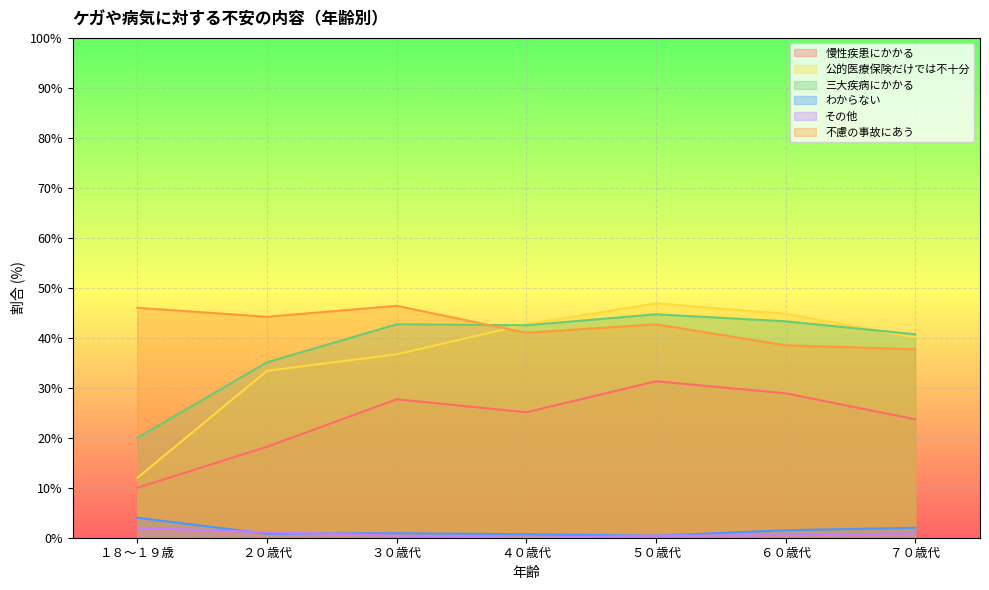

Which series has the largest range (max minus min)?

公的医療保険だけでは不十分